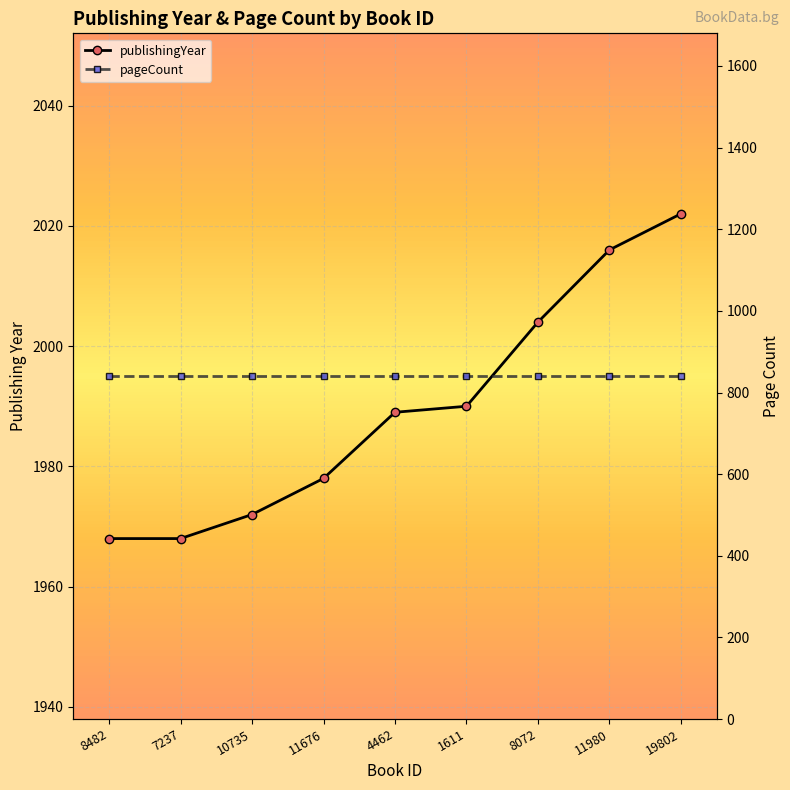

Does the chart display data point markers on the line(s)?

Yes